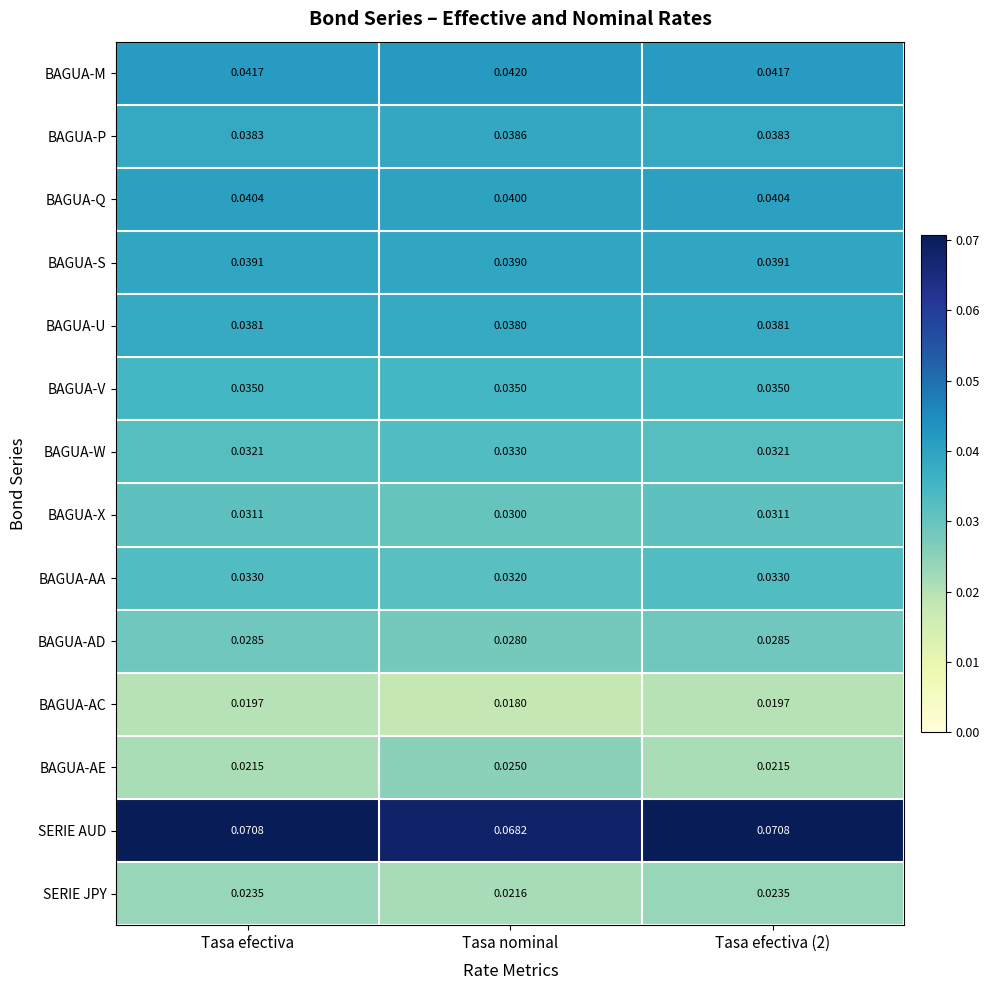

Which series has the widest spread of values?

BAGUA-AE